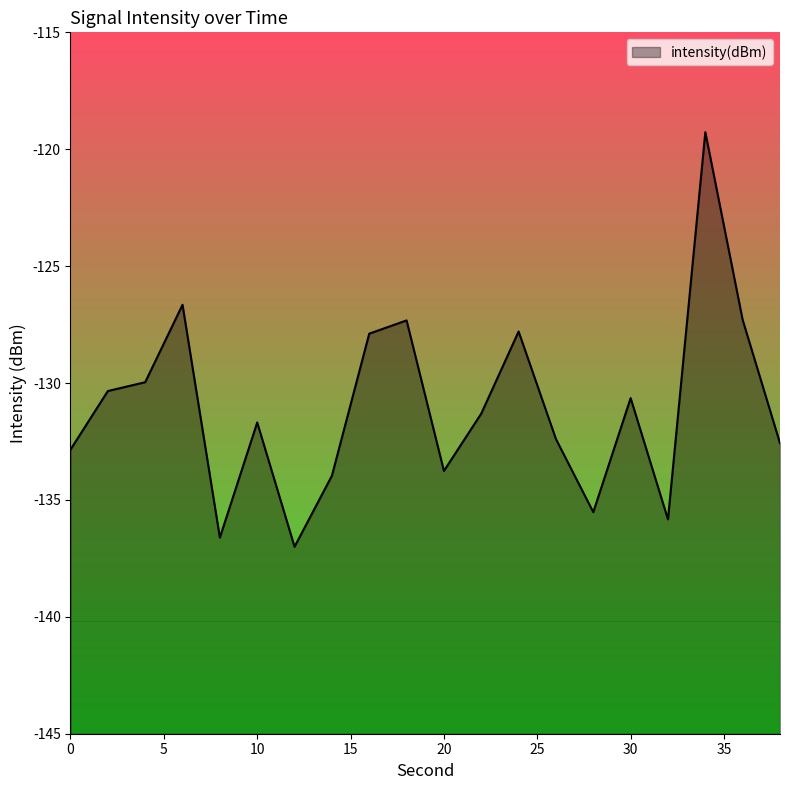

Where is the data nearest to the value -128?

16